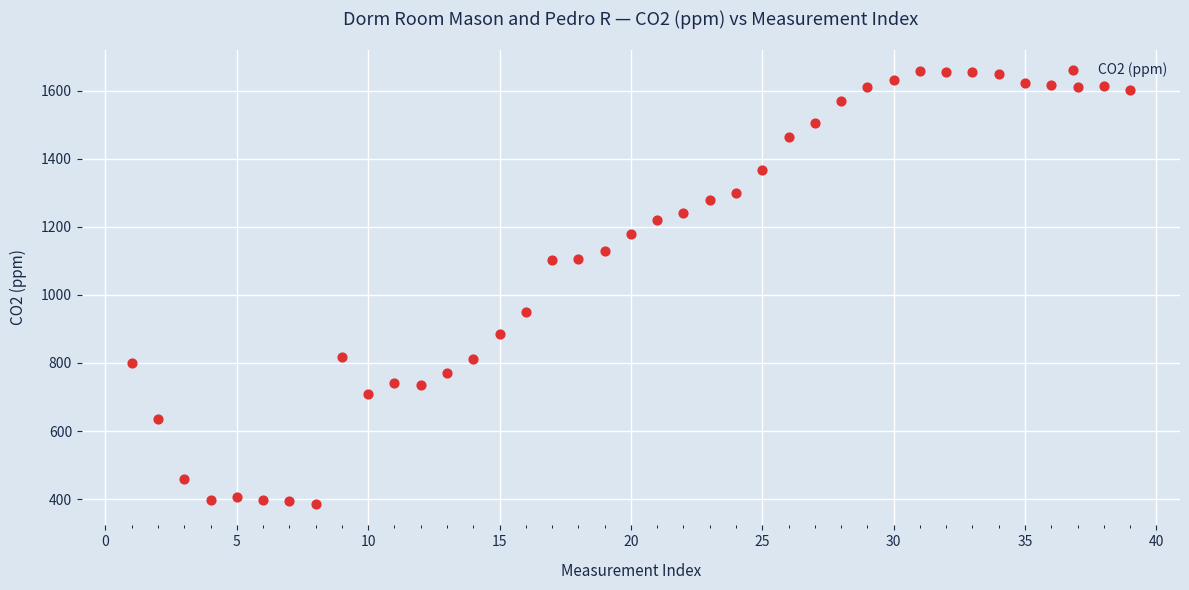

What is the range of Y values (max minus min)?

1270.5